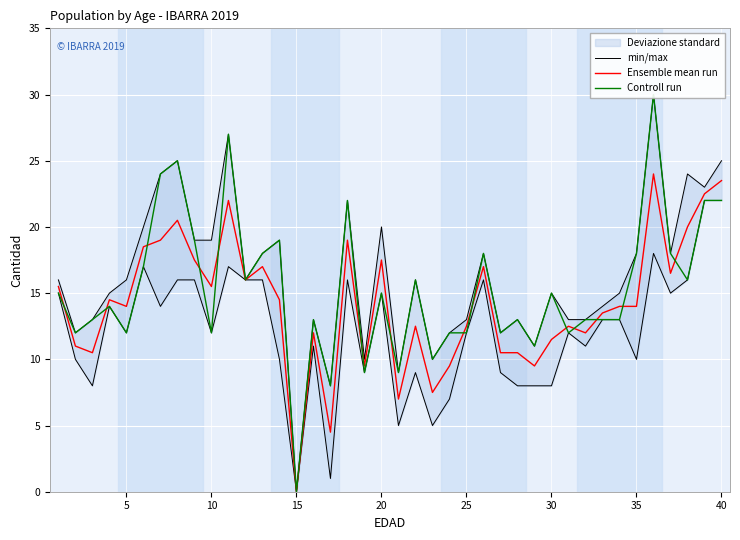

True or false: Ensemble mean run has a value of 11.5 at 30.

True